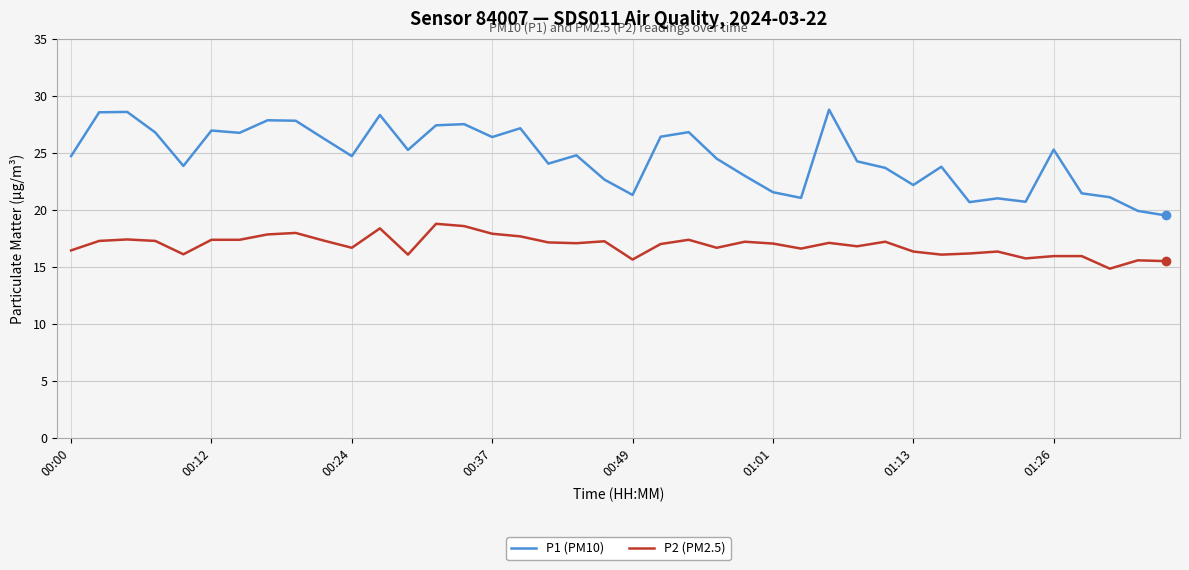

What is the maximum value for P2 (PM2.5)?

18.8